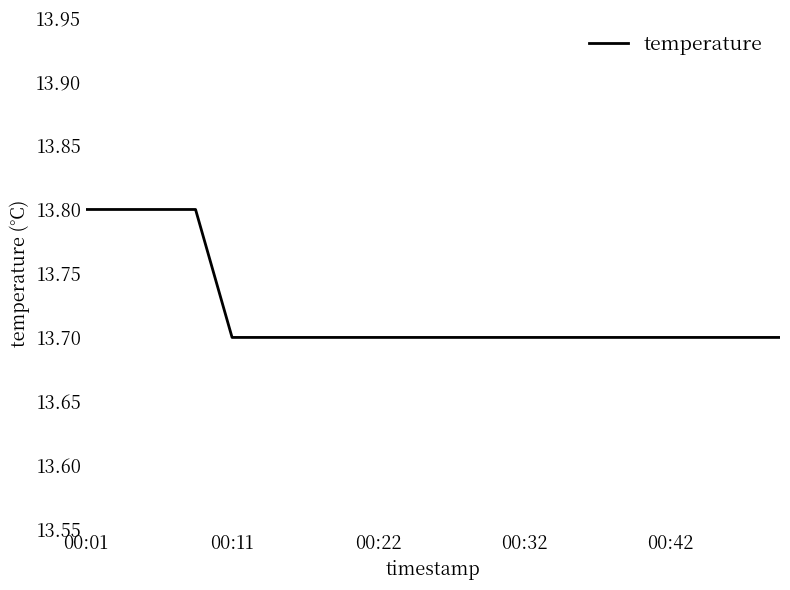

Is this an area chart (filled region under the line)?

No